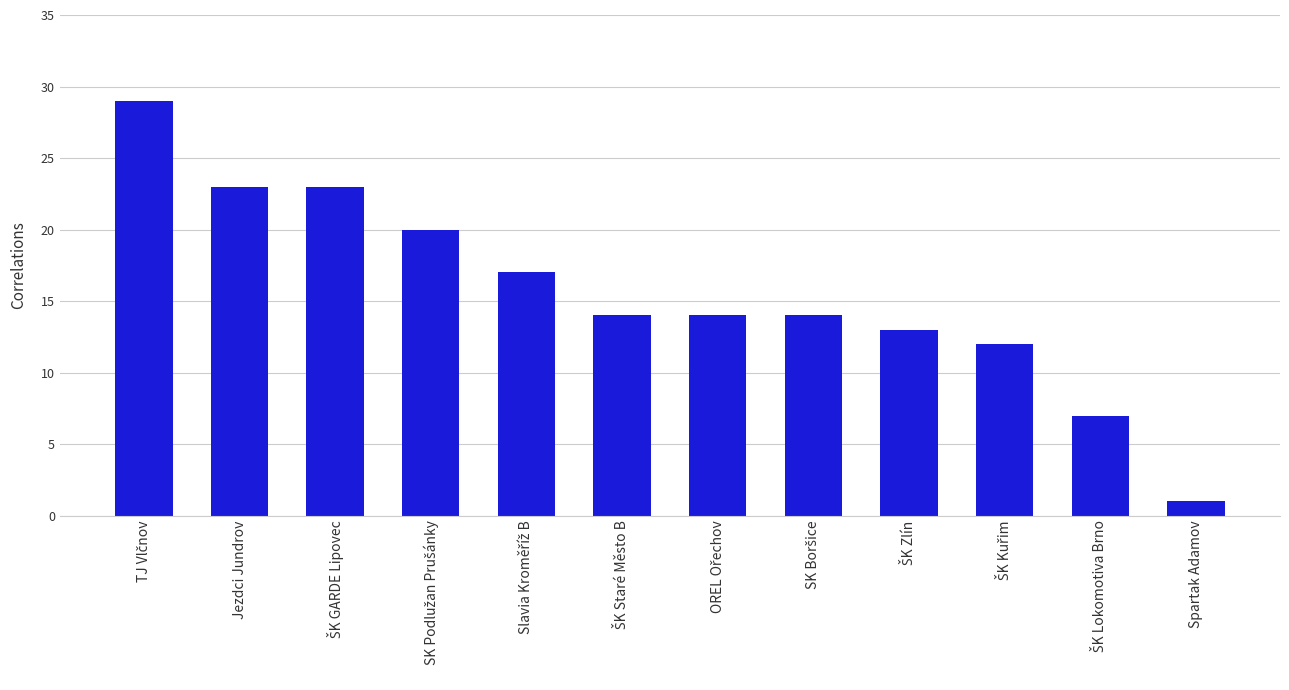

What is the average value?

16